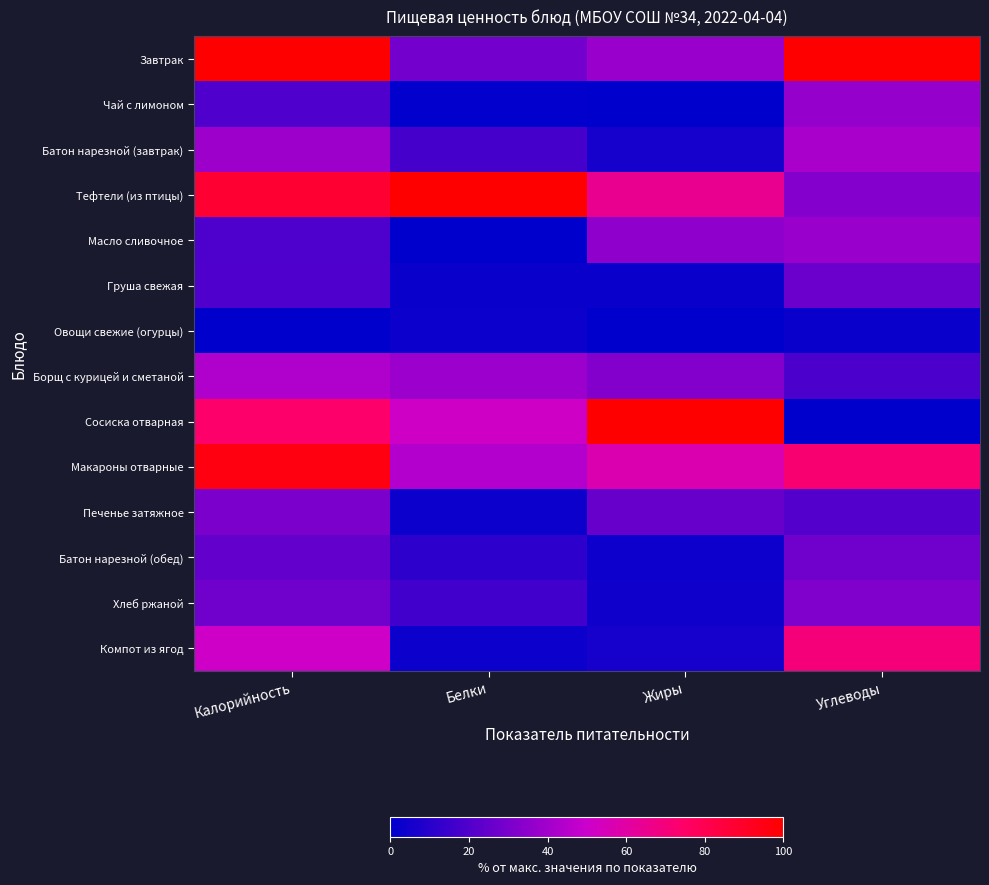

Rank the series by their maximum value, from lowest to highest.

Овощи свежие (огурцы), Груша свежая, Батон нарезной (обед), Печенье затяжное, Хлеб ржаной, Чай с лимоном, Масло сливочное, Батон нарезной (завтрак), Борщ с курицей и сметаной, Компот из ягод, Макароны отварные, Завтрак, Тефтели (из птицы), Сосиска отварная